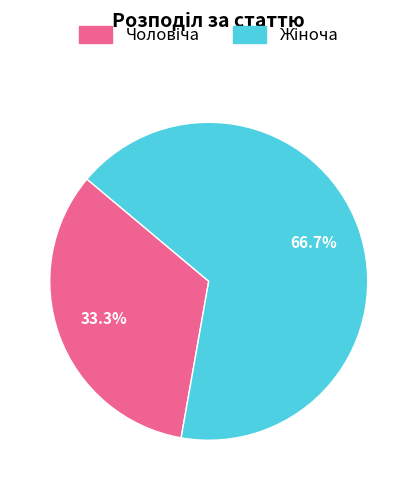

Is there any slice that represents more than half of the pie?

Yes